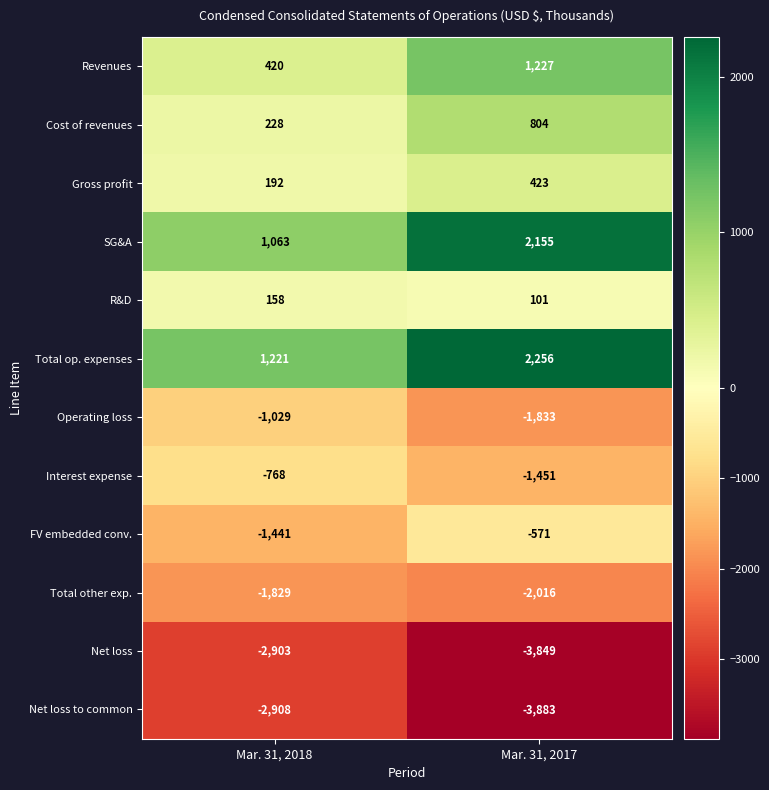

What is the difference between the Gross profit values at Mar. 31, 2018 and Mar. 31, 2017?

231